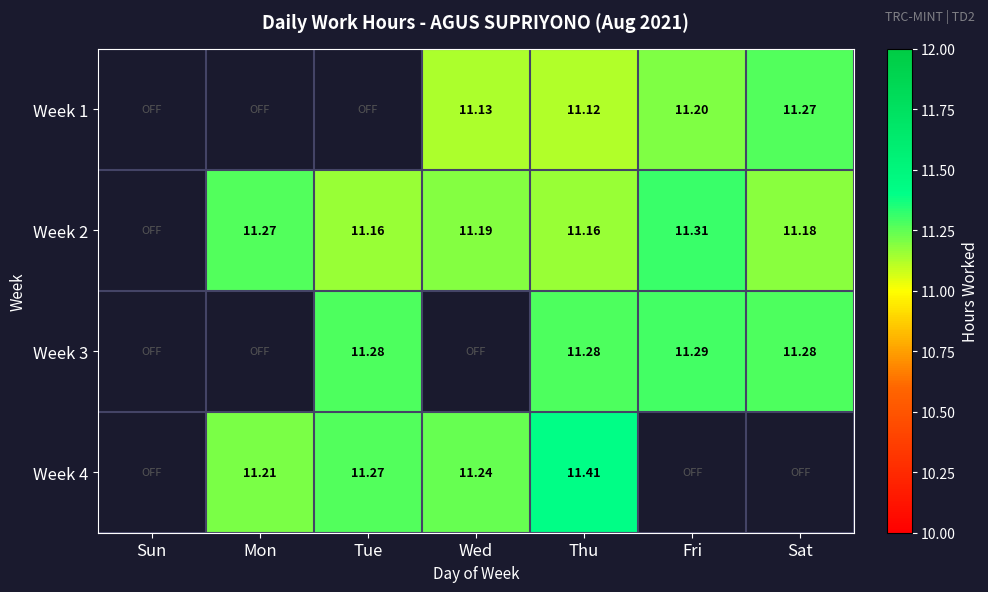

Rank the categories by Week 4 value from highest to lowest.

Thu, Tue, Wed, Mon, Sun, Fri, Sat